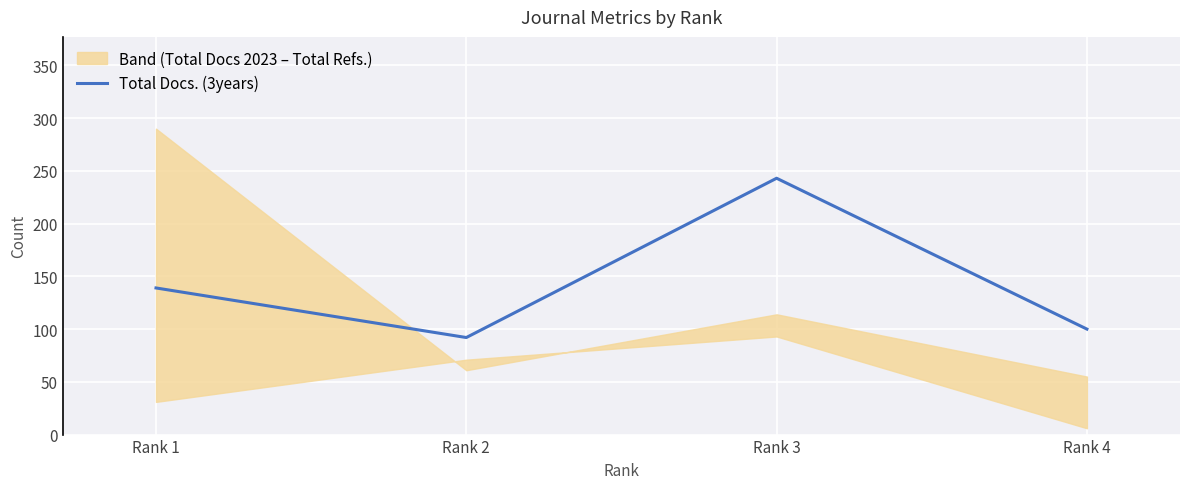

Reading left to right, extract all data points from this chart.

Rank 1=139	Rank 2=92	Rank 3=243	Rank 4=100